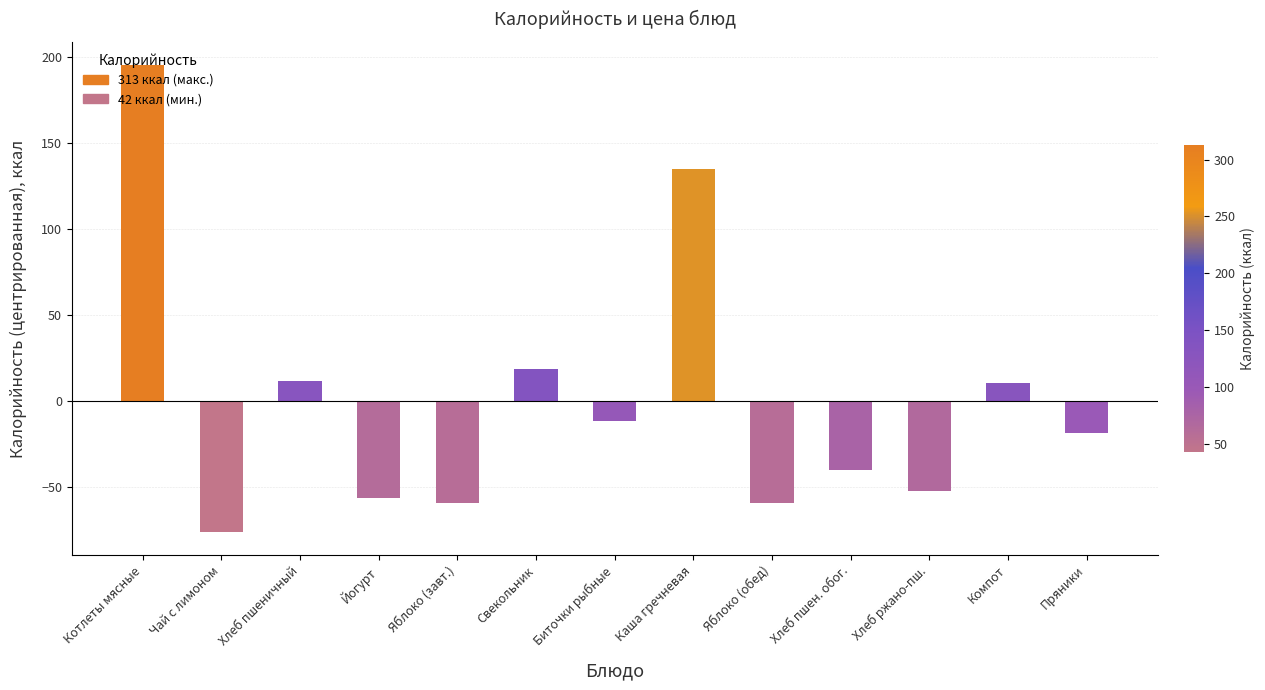

True or false: the data shows -55.9 at Йогурт.

True